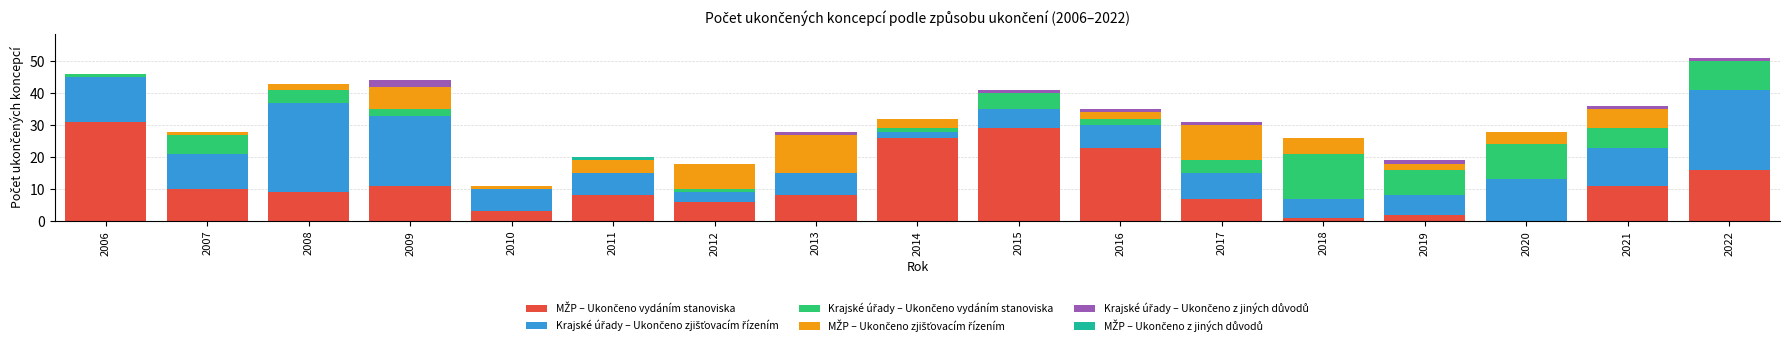

What is the difference between the second highest and minimum values in the Krajské úřady – Ukončeno zjišťovacím řízením series?

23